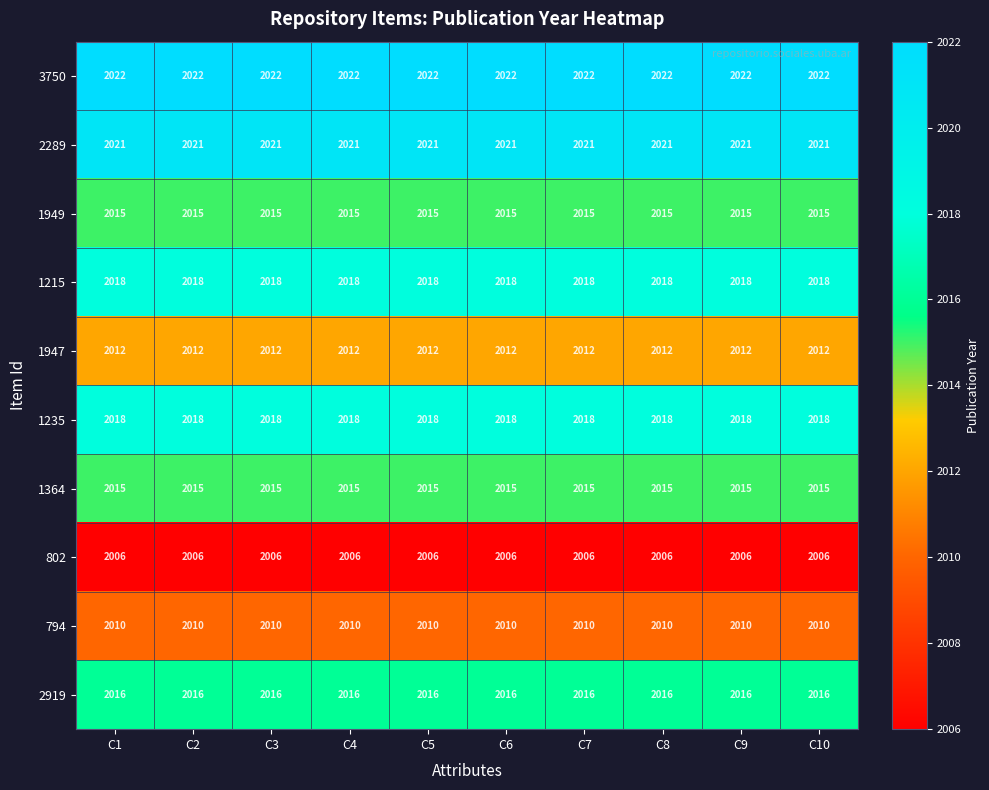

The 1947 series shows 2012 at C8. True or false?

True